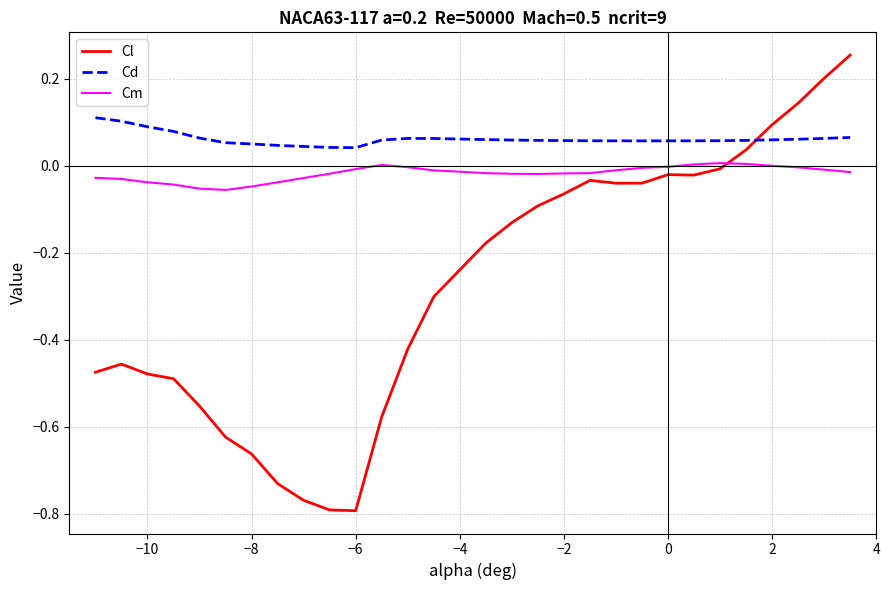

What are all the series names shown in the legend?

Cl, Cd, Cm